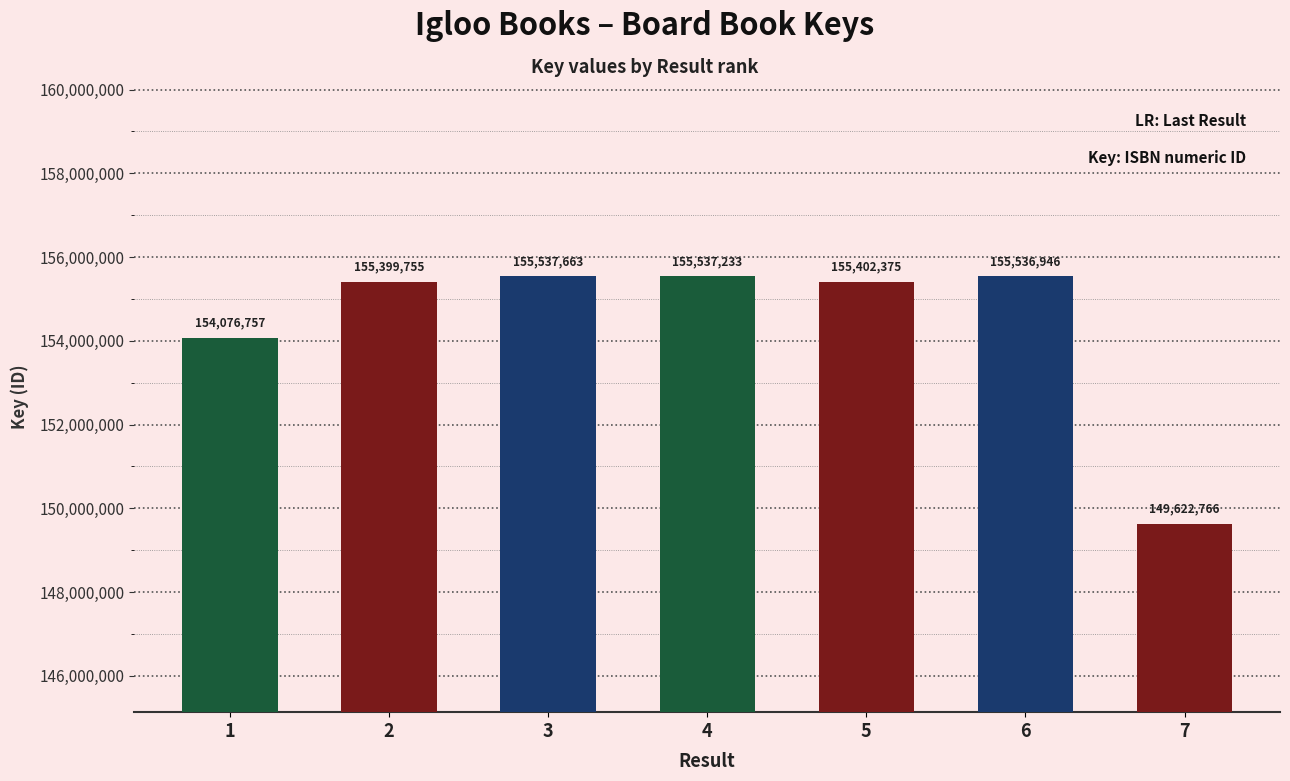

What is the sum of all values?

1081113495